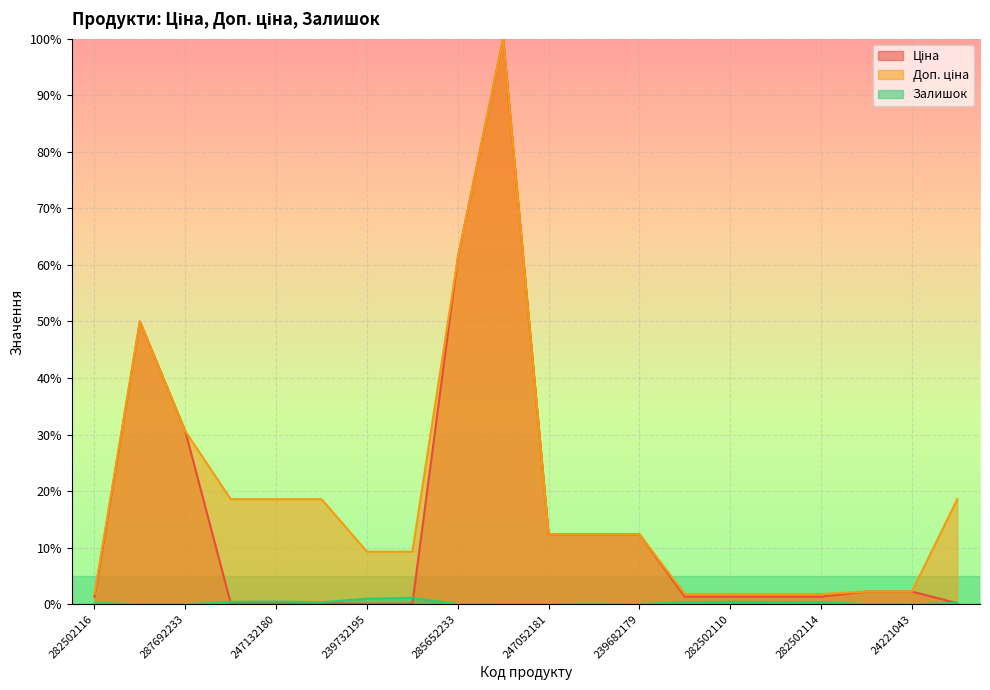

List the series in order of their peak value, highest first.

Ціна, Доп. ціна, Залишок